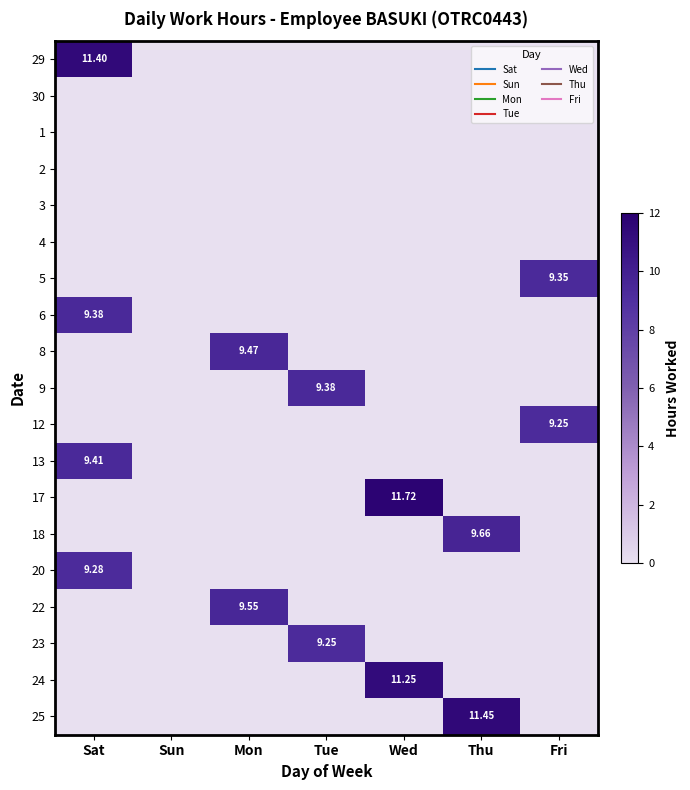

Between Mon and Tue, which series saw the biggest shift?

22